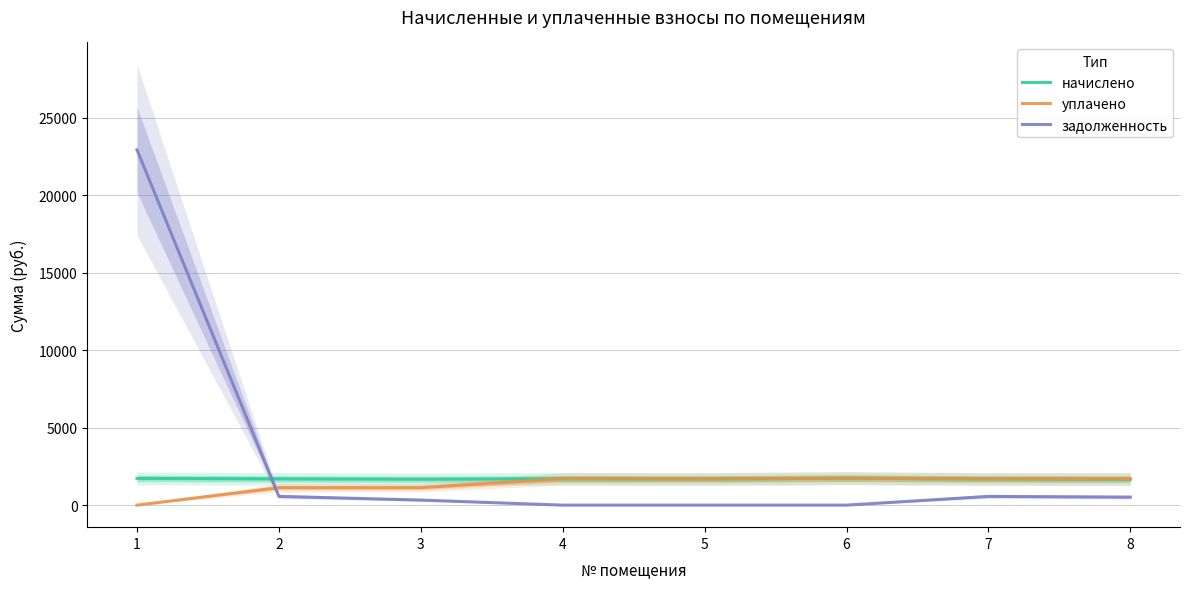

Which series changed the most between 2 and 8?

уплачено